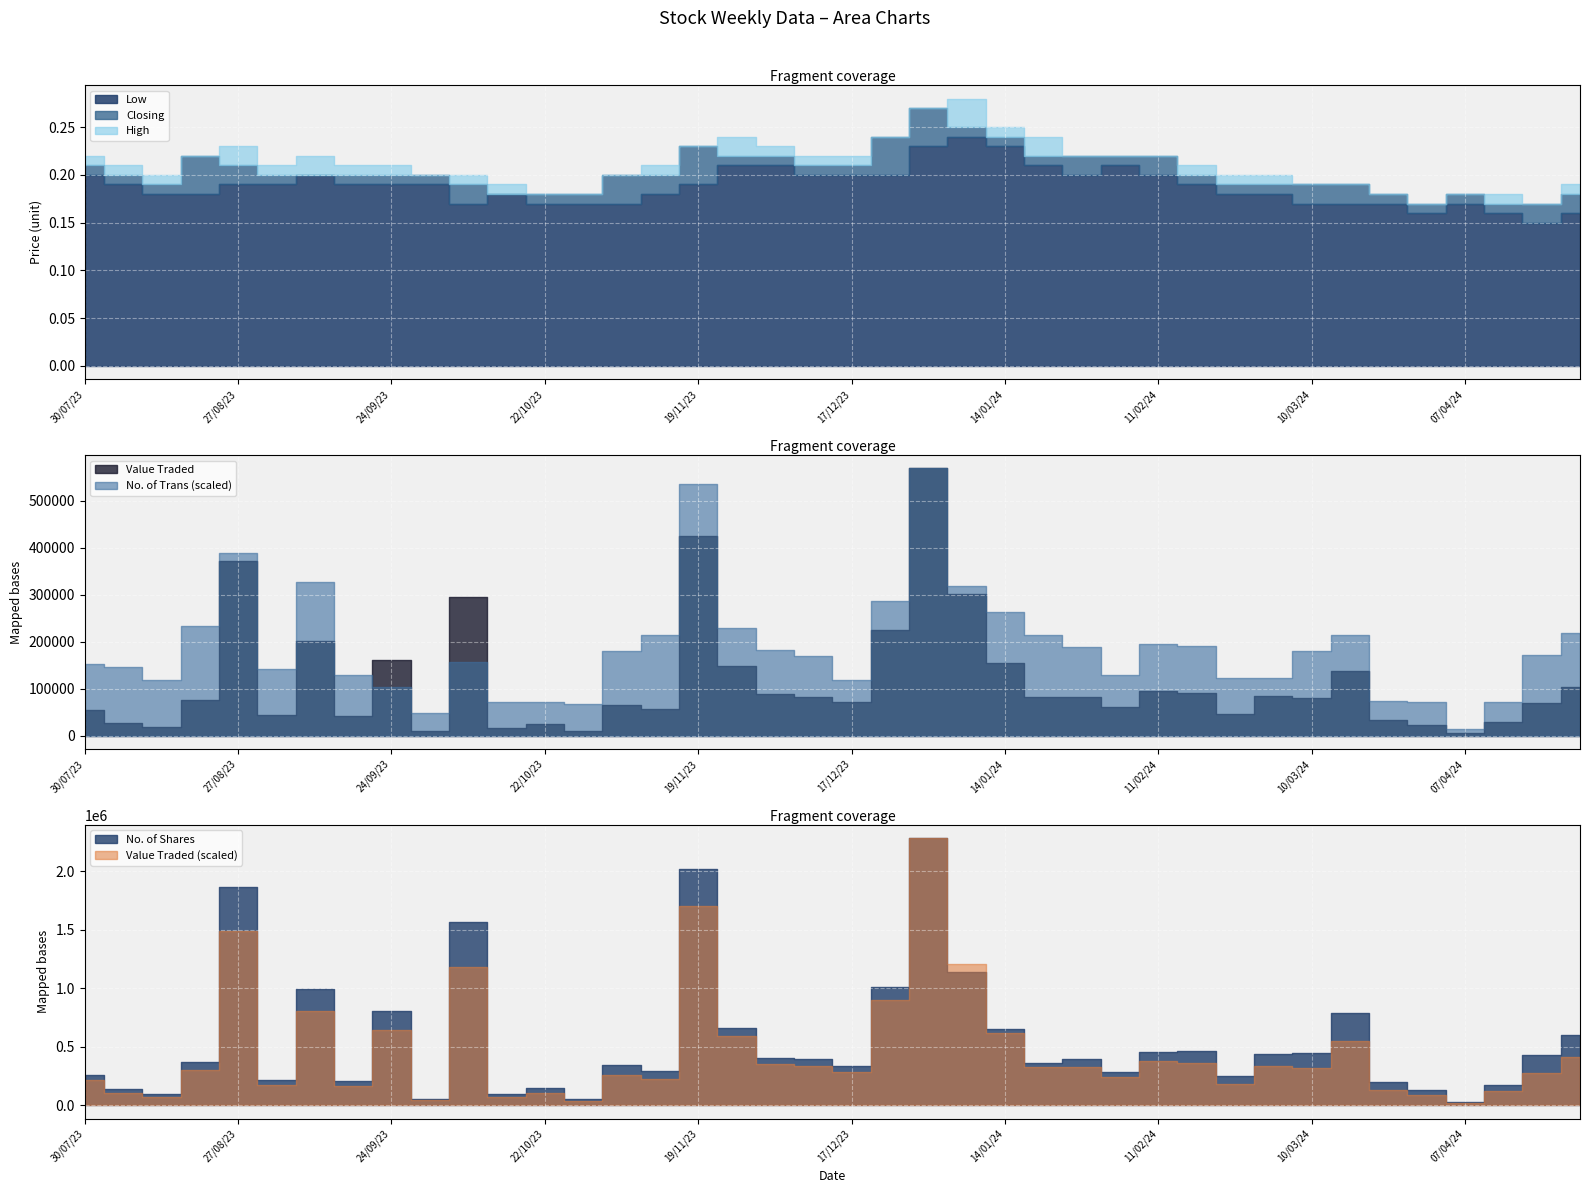

What is the difference between the maximum and minimum values in the Low series?

0.1